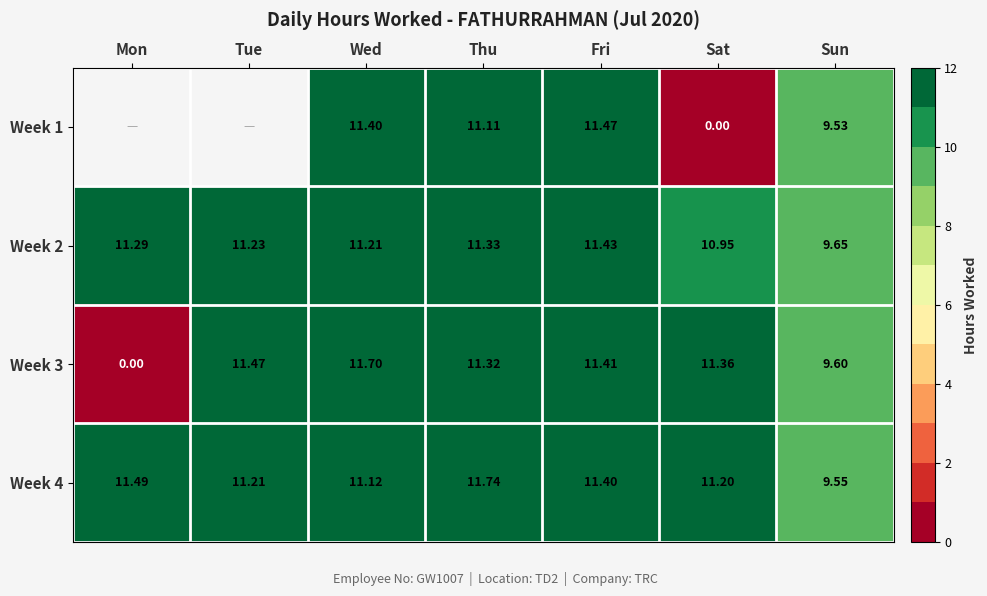

Is it true that Week 2 equals 11.3 at Thu?

True